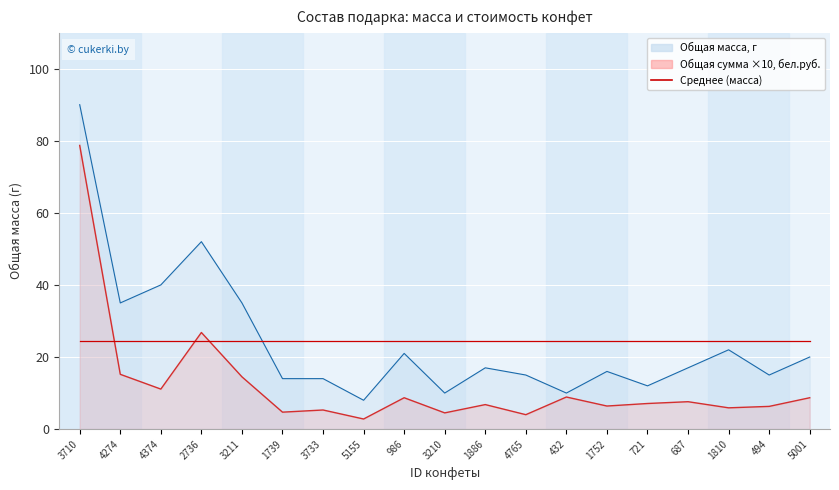

What is the total value across all series at 3210?

14.5